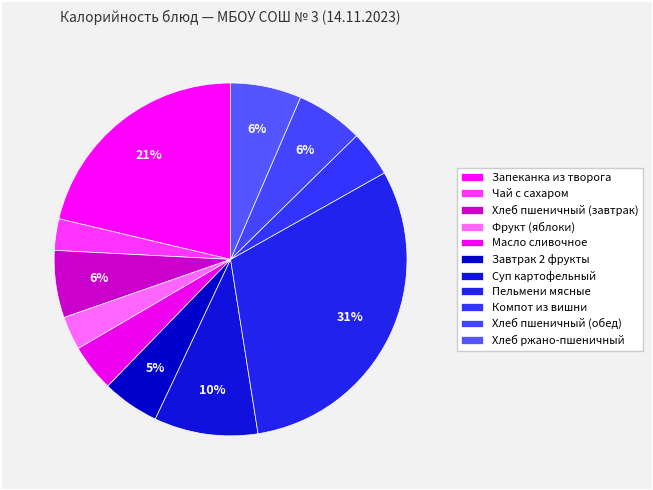

Which slice is the smallest?

Чай с сахаром